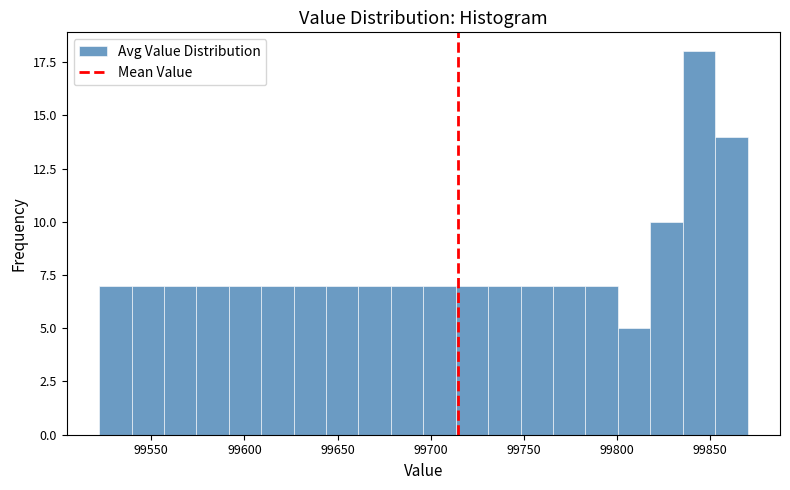

Read against the x-axis, roughly where is the centre of the tallest bar?

99845